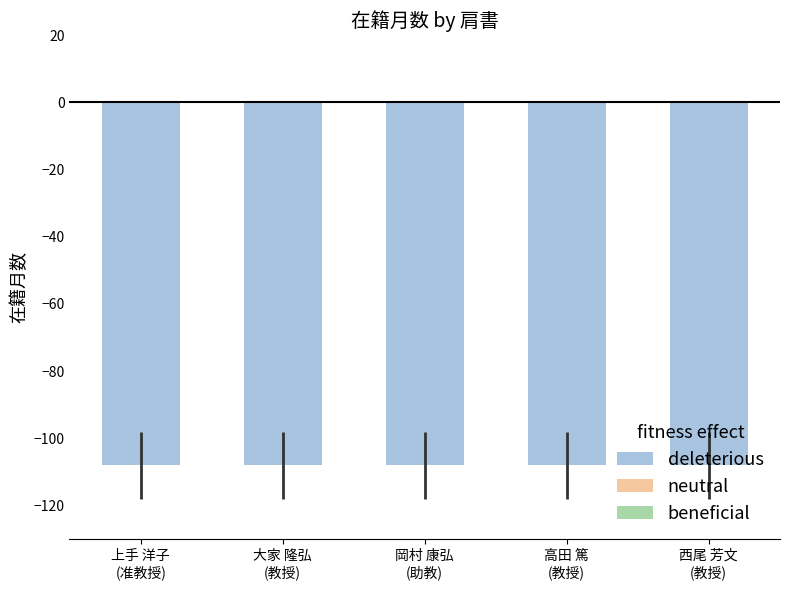

At how many categories does at least one series exceed -11?

5